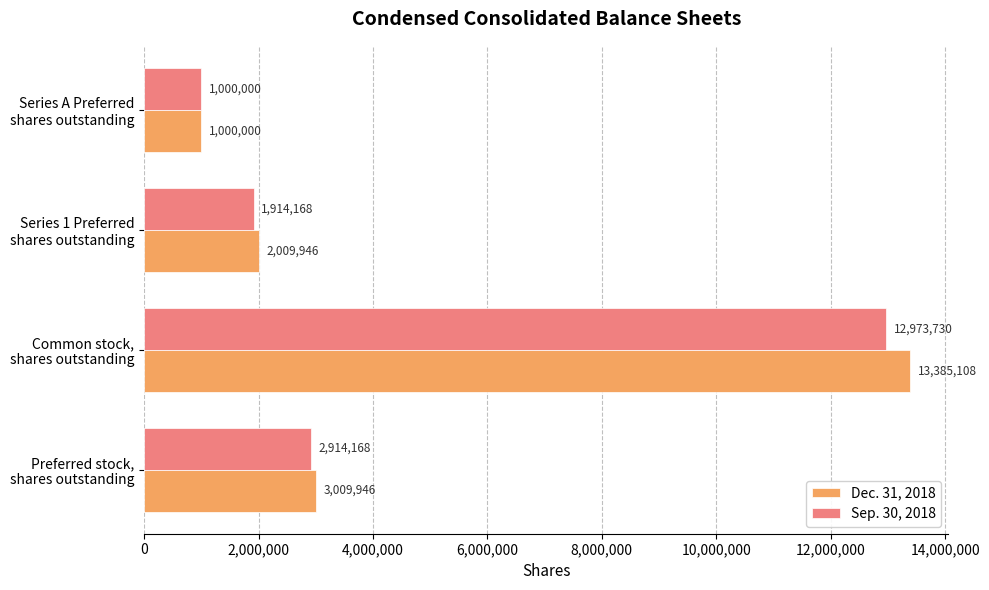

What is the maximum value for Dec. 31, 2018?

13385108